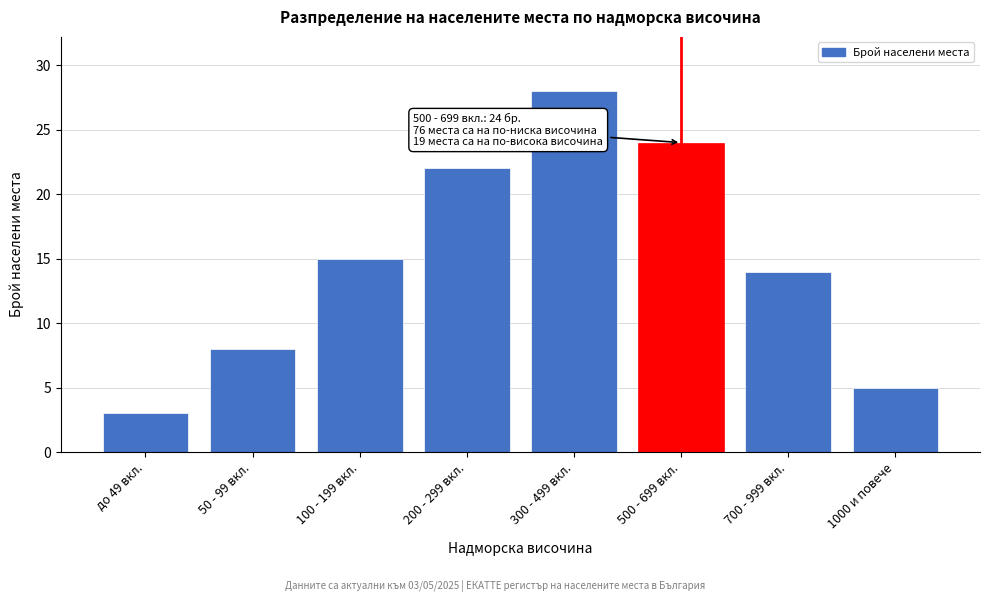

Reading left to right, list all the values displayed in this chart.

до 49 вкл.=3	50 - 99 вкл.=8	100 - 199 вкл.=15	200 - 299 вкл.=22	300 - 499 вкл.=28	500 - 699 вкл.=24	700 - 999 вкл.=14	1000 и повече=5